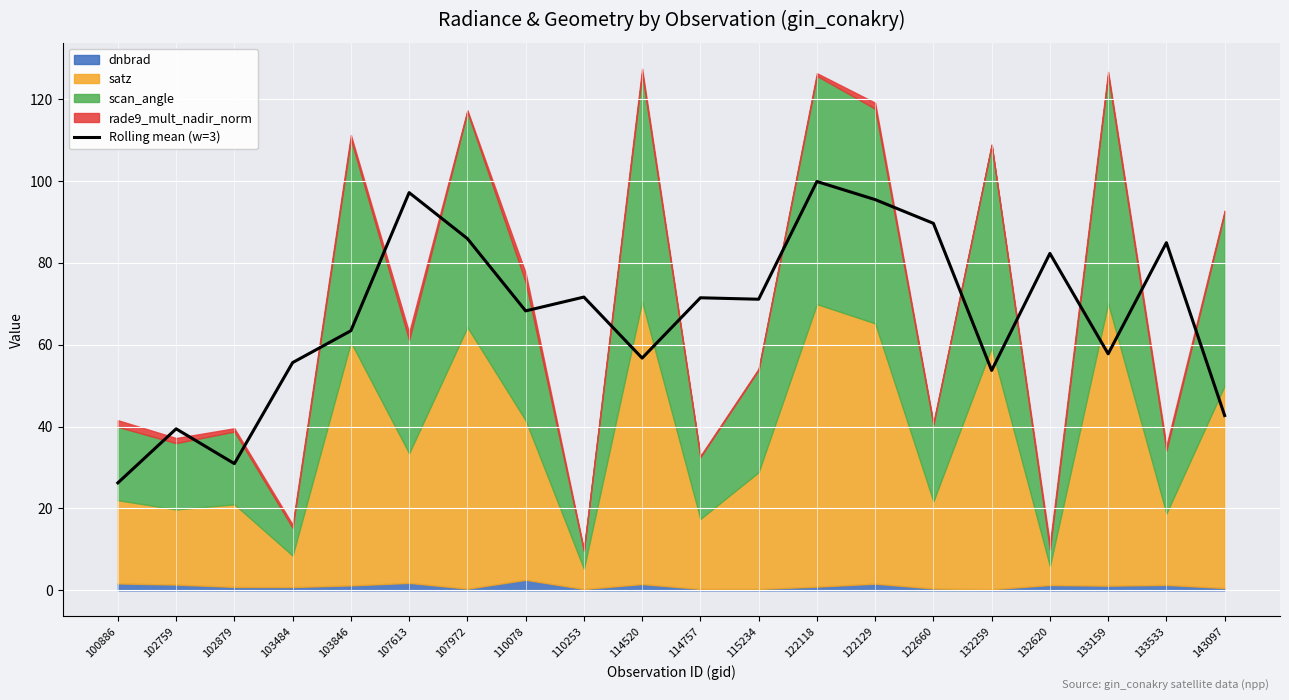

How many lines are shown in the chart?

1